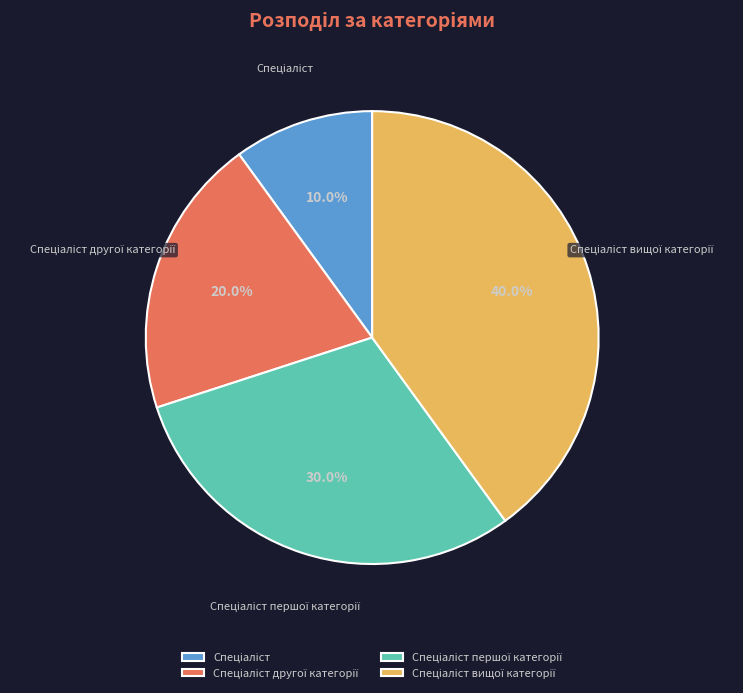

Is there a majority slice in this chart?

No